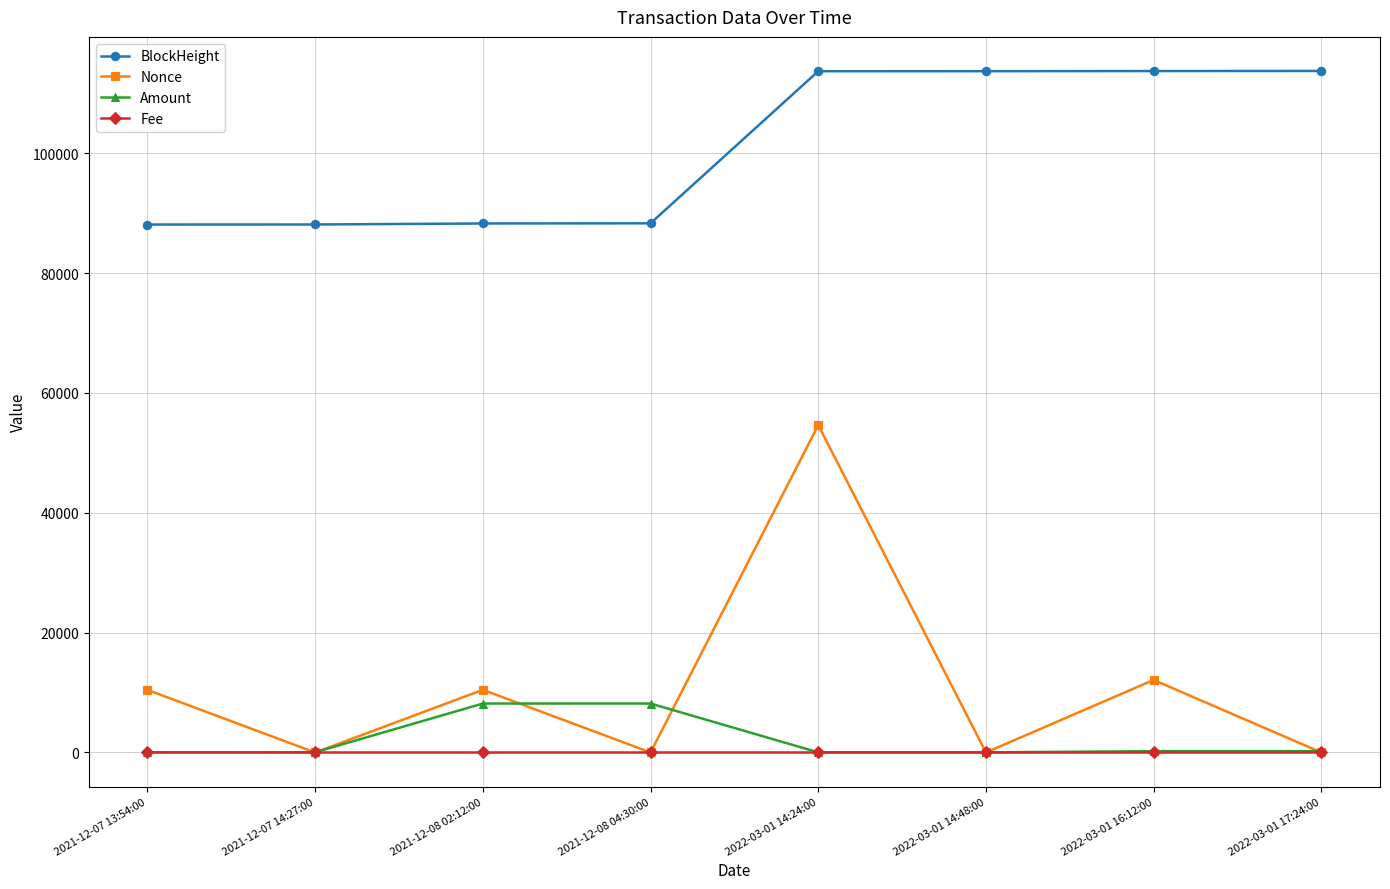

Rank the series by their maximum value, from highest to lowest.

BlockHeight, Nonce, Amount, Fee